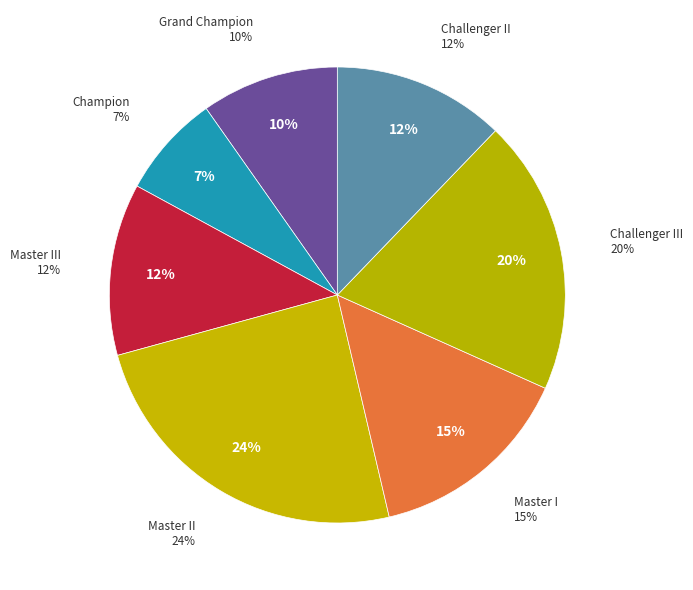

Which has a higher value, Master II or Grand Champion?

Master II